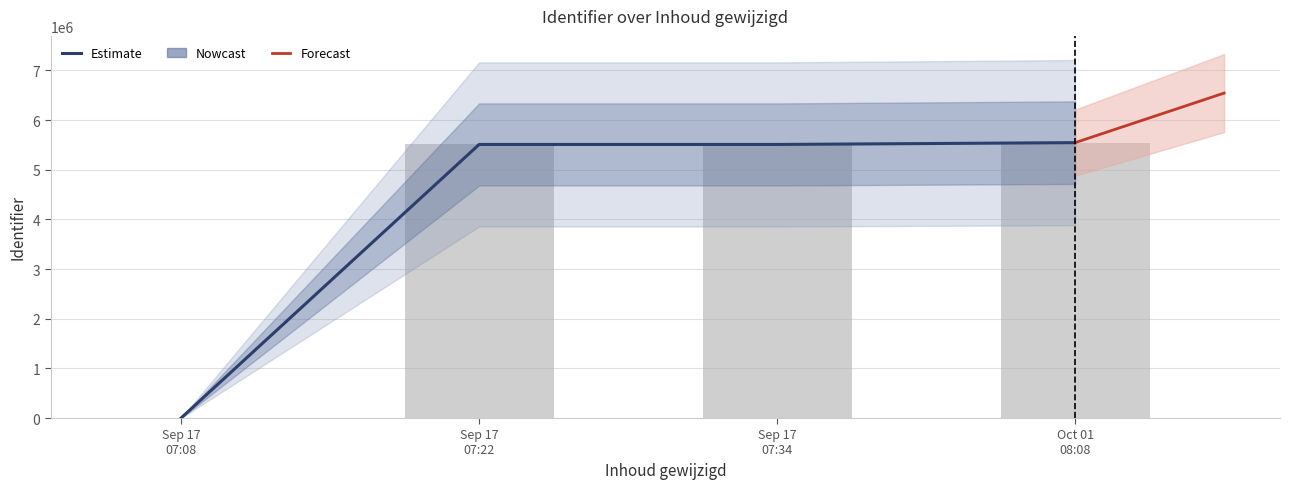

How many data points does each series have?

4